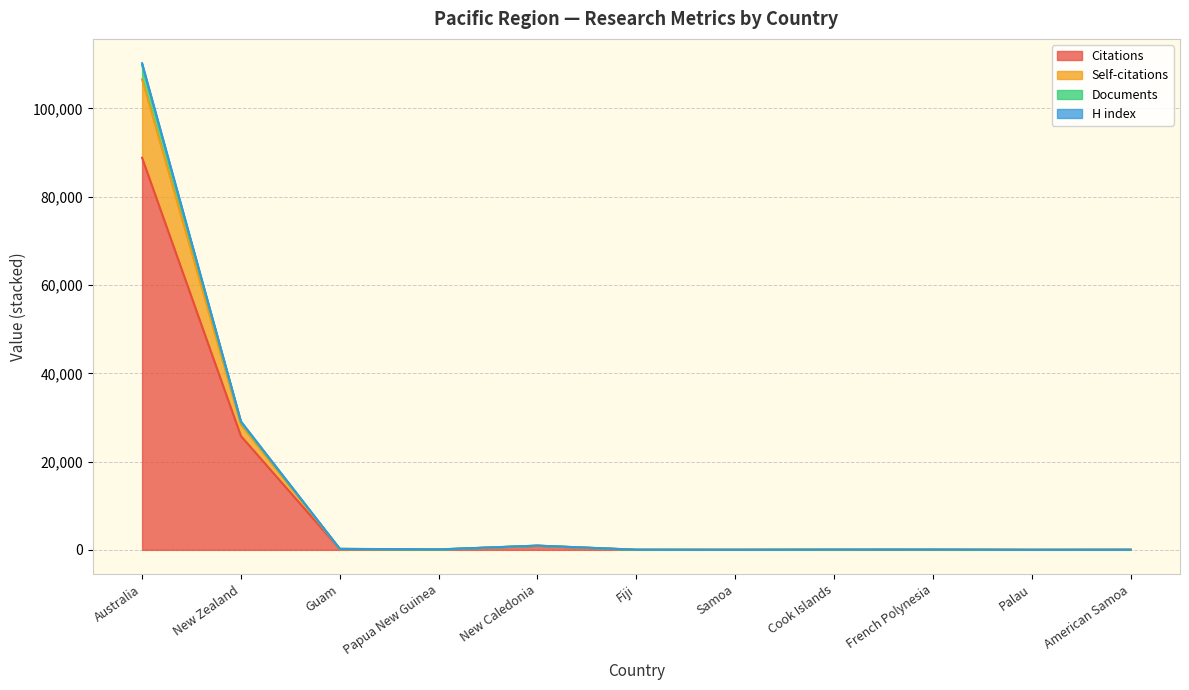

True or false: H index and Citations intersect in this chart.

False